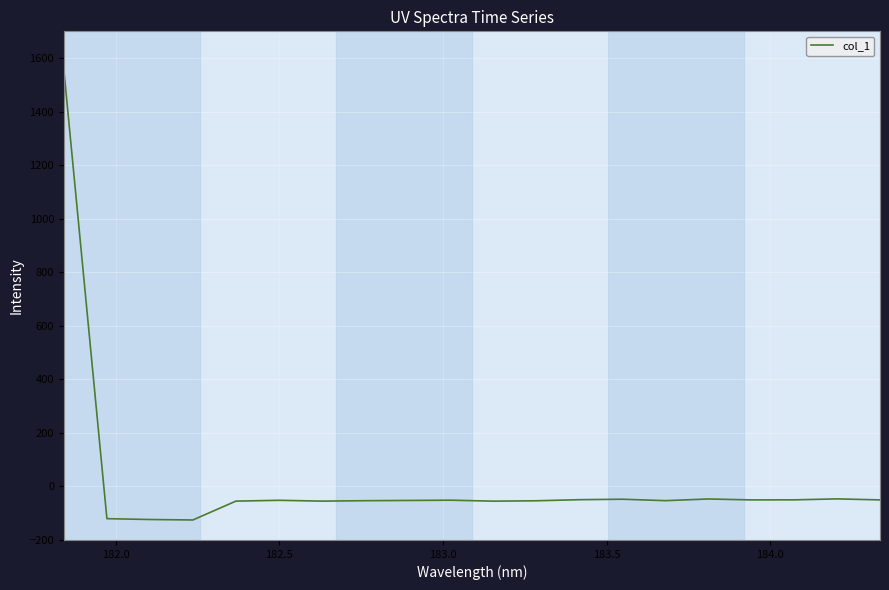

What is the difference between the maximum and minimum values?

1679.6